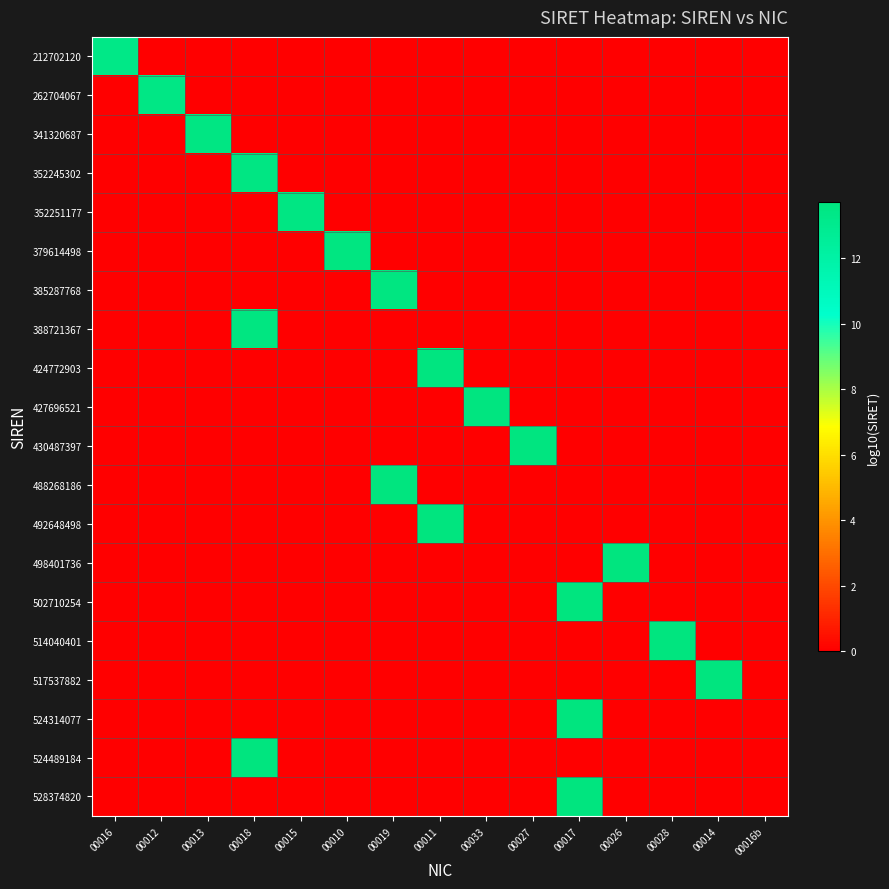

Which category has the highest value across all series?

00017